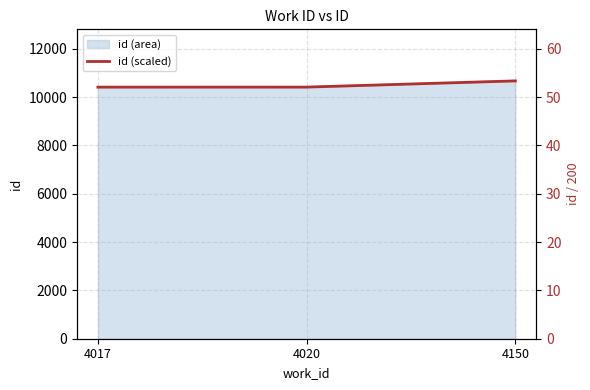

What is the sum of all values?

157.5